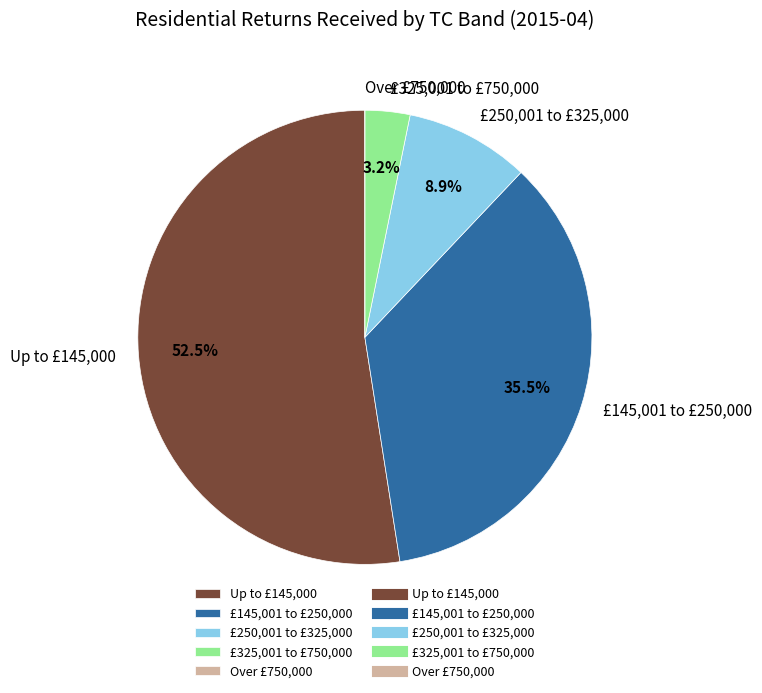

To the nearest percent, what is the difference between the largest and smallest slice percentages?

52%